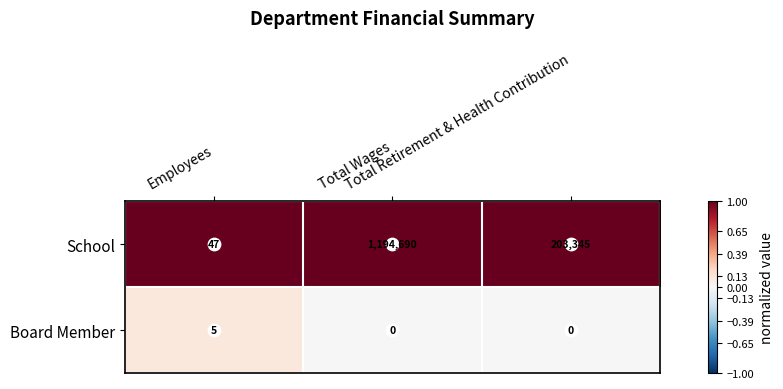

List the series in order of their overall mean, lowest first.

Board Member, School